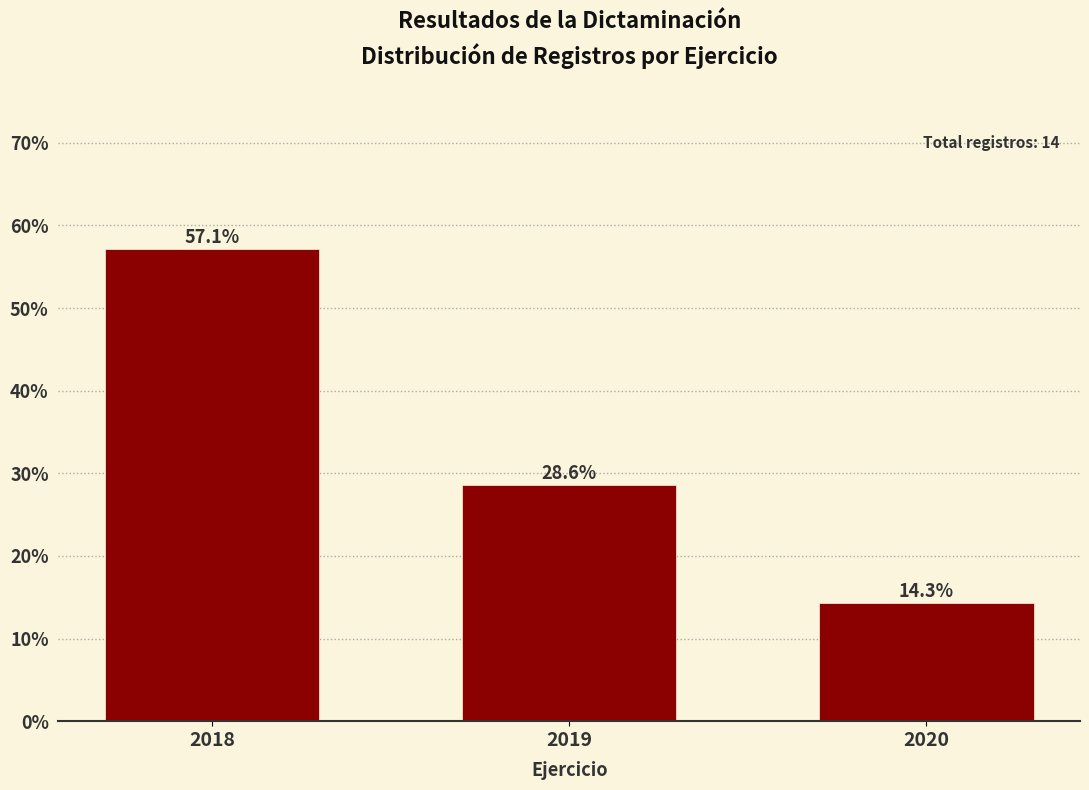

Reading right to left, extract all data points from this chart.

14.3	28.6	57.1